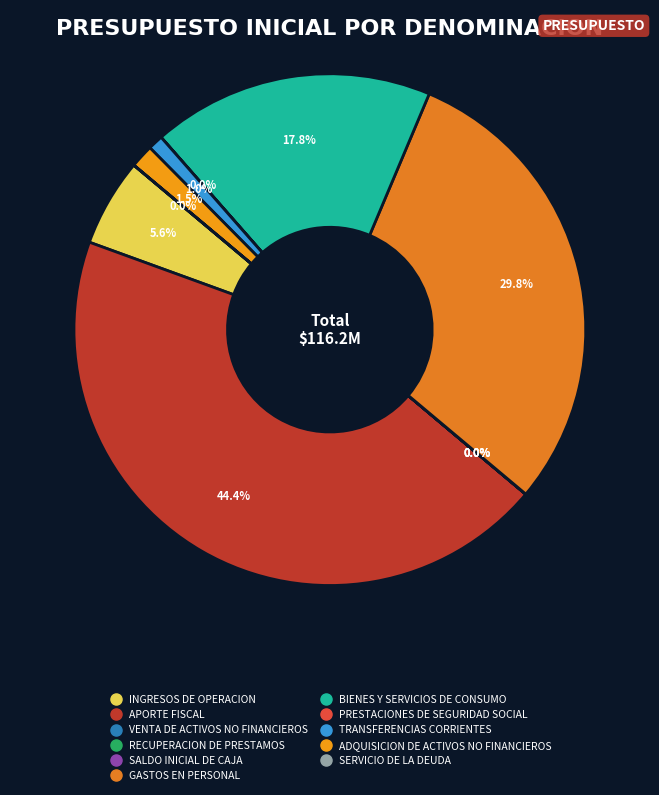

Is it true that PRESTACIONES DE SEGURIDAD SOCIAL is 14% of the pie?

False